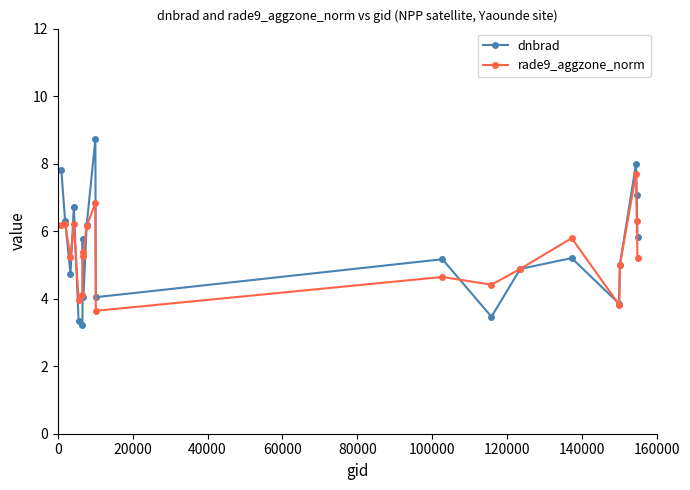

What is the maximum value for dnbrad?

8.7